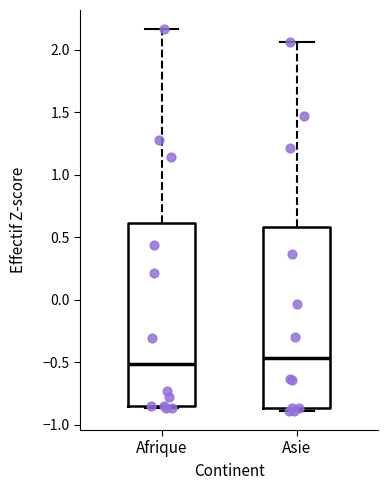

Where is the lower edge of the box for Asie on the y-axis? The values are not printed on the chart, so give them approximately, as read against the axis.

-0.85